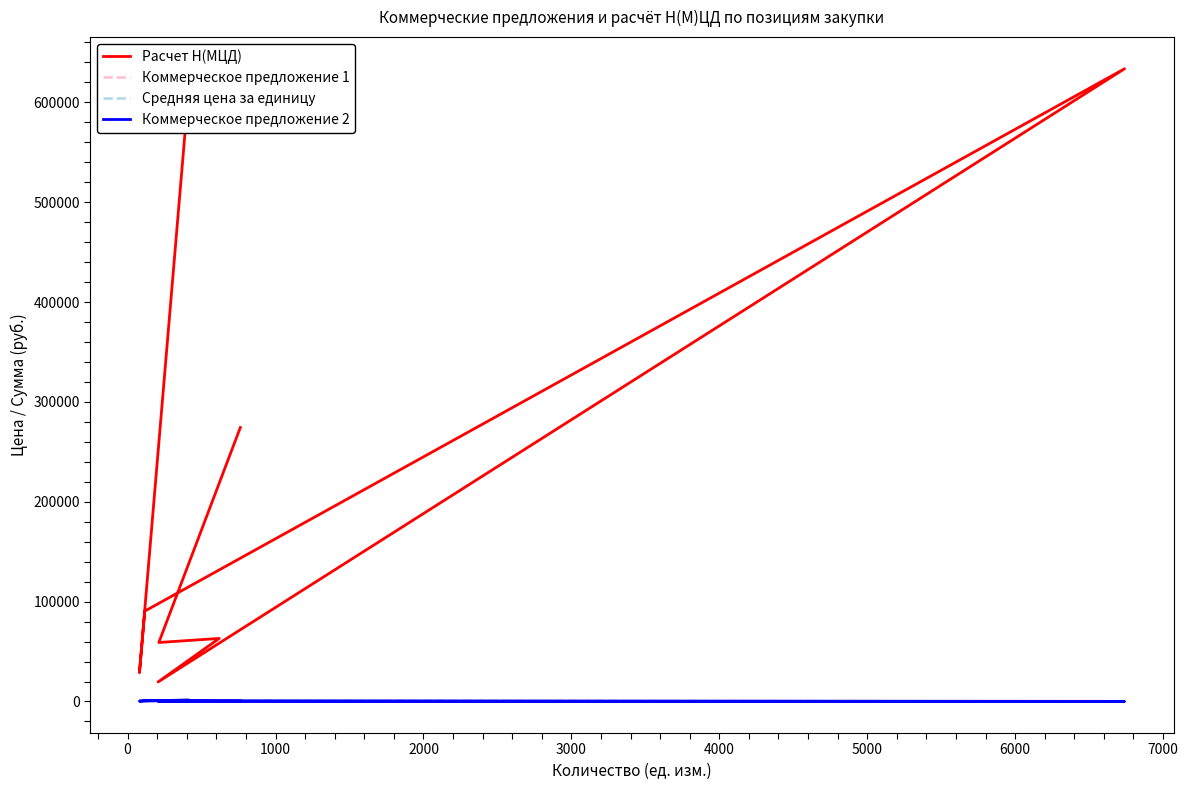

What is the difference between the maximum and minimum values in the Коммерческое предложение 1 series?

1368